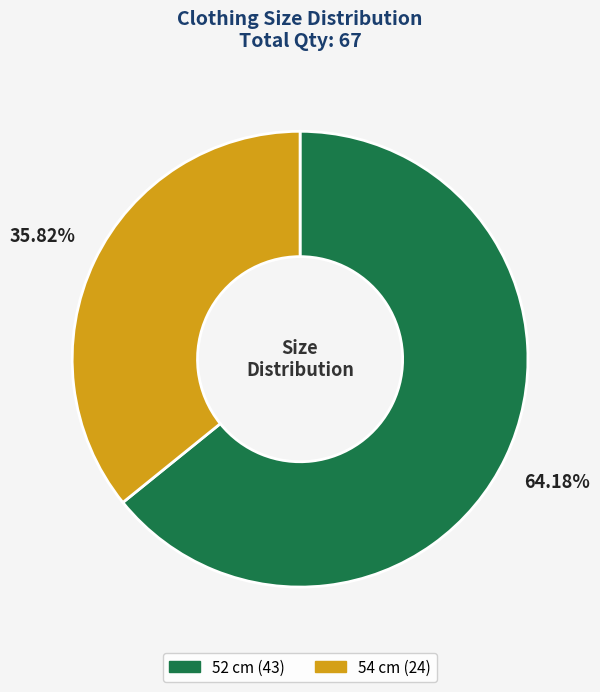

Which slice is the largest?

52 cm